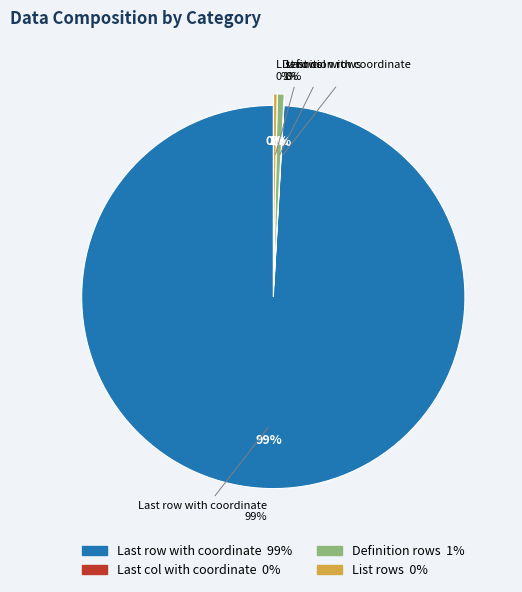

How many segments does this pie chart have?

4